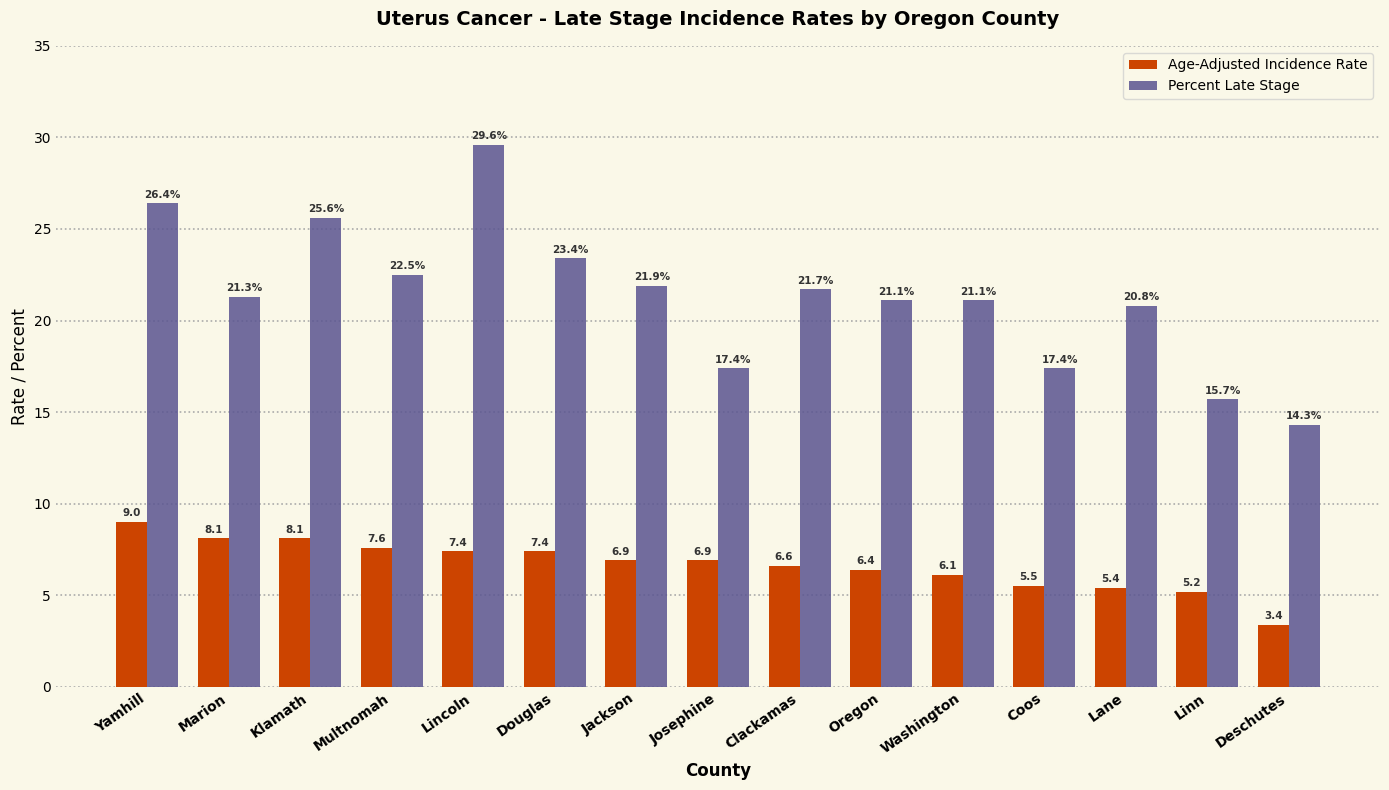

Which series has the largest range (max minus min)?

Percent Late Stage